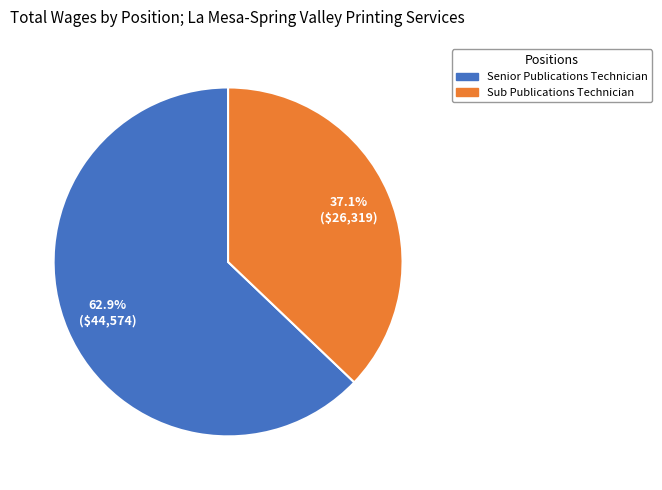

What is the majority slice?

Senior Publications Technician